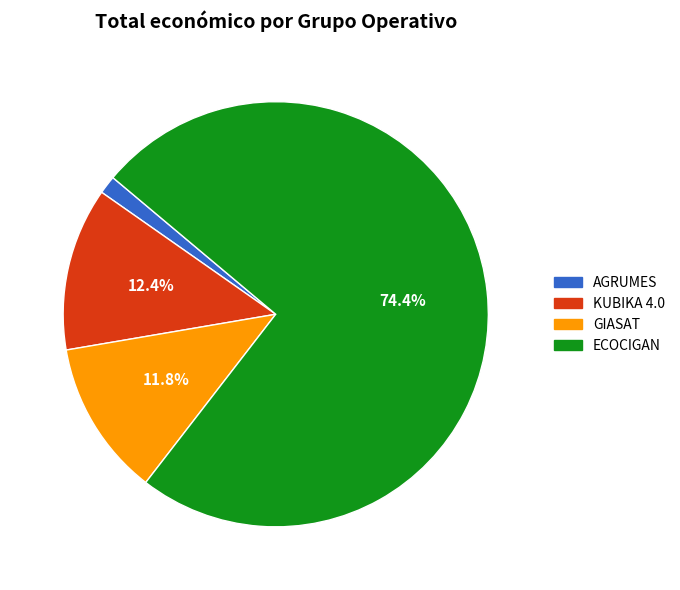

To the nearest percent, what percentage of the pie is AGRUMES?

1%